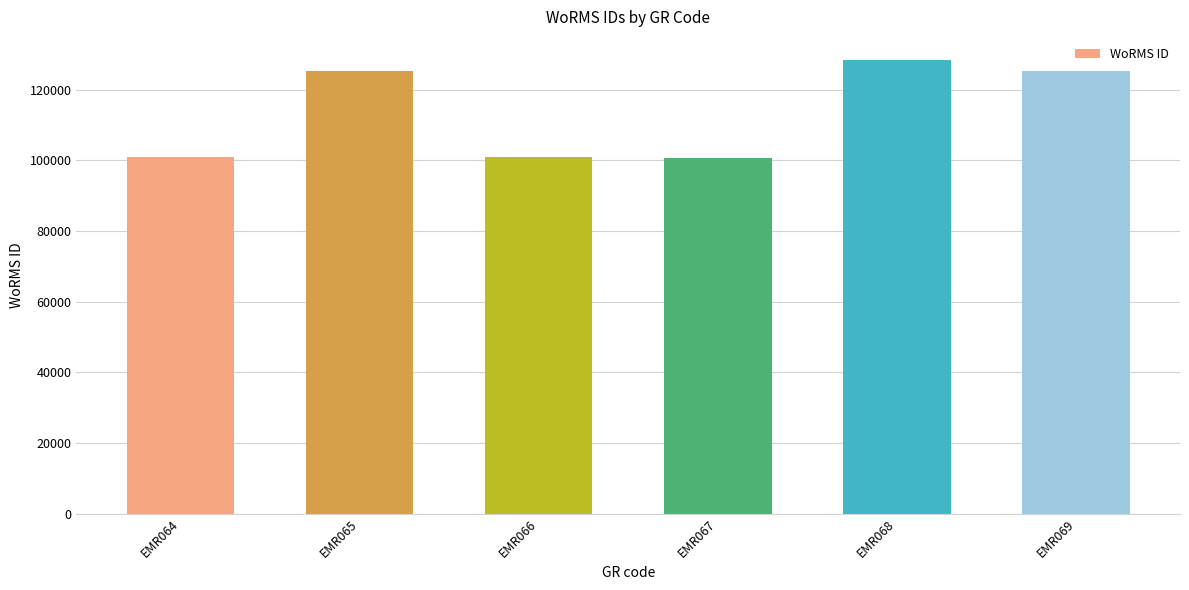

What is the maximum value shown in the chart?

128536